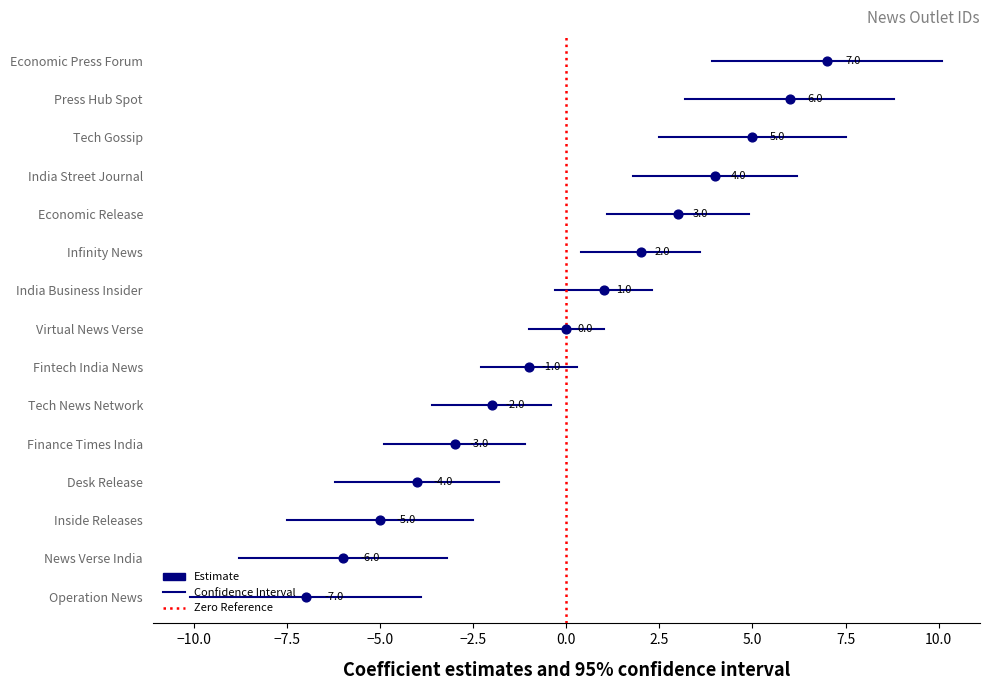

Which series contains the lowest Y value?

Confidence Interval